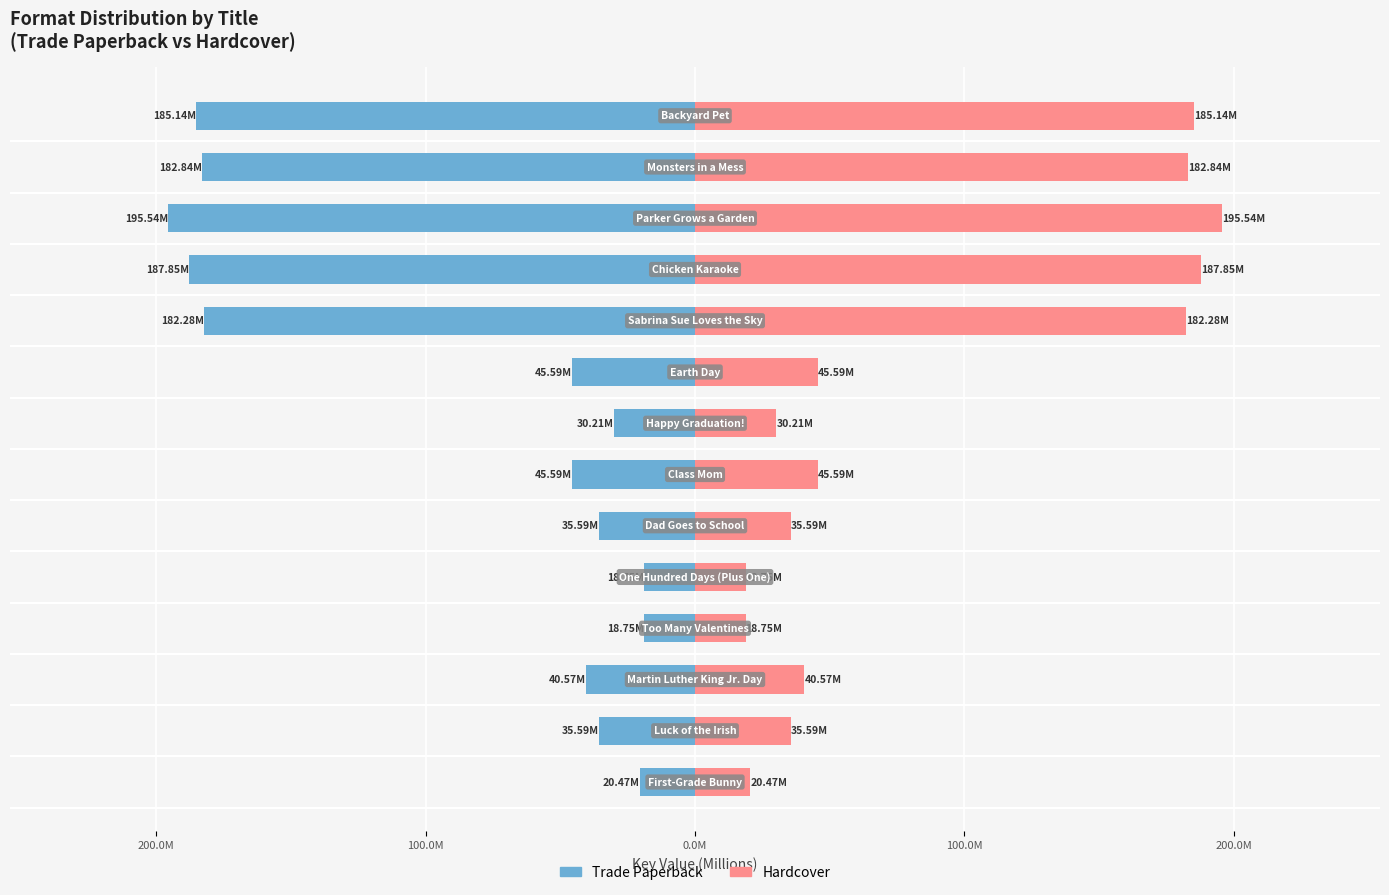

List the series in order of their peak value, lowest first.

Trade Paperback, Hardcover